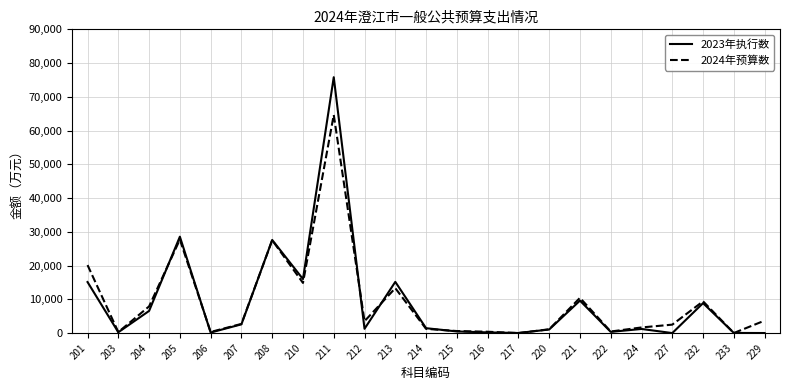

How many values in the 2023年执行数 series are below 1265?

11